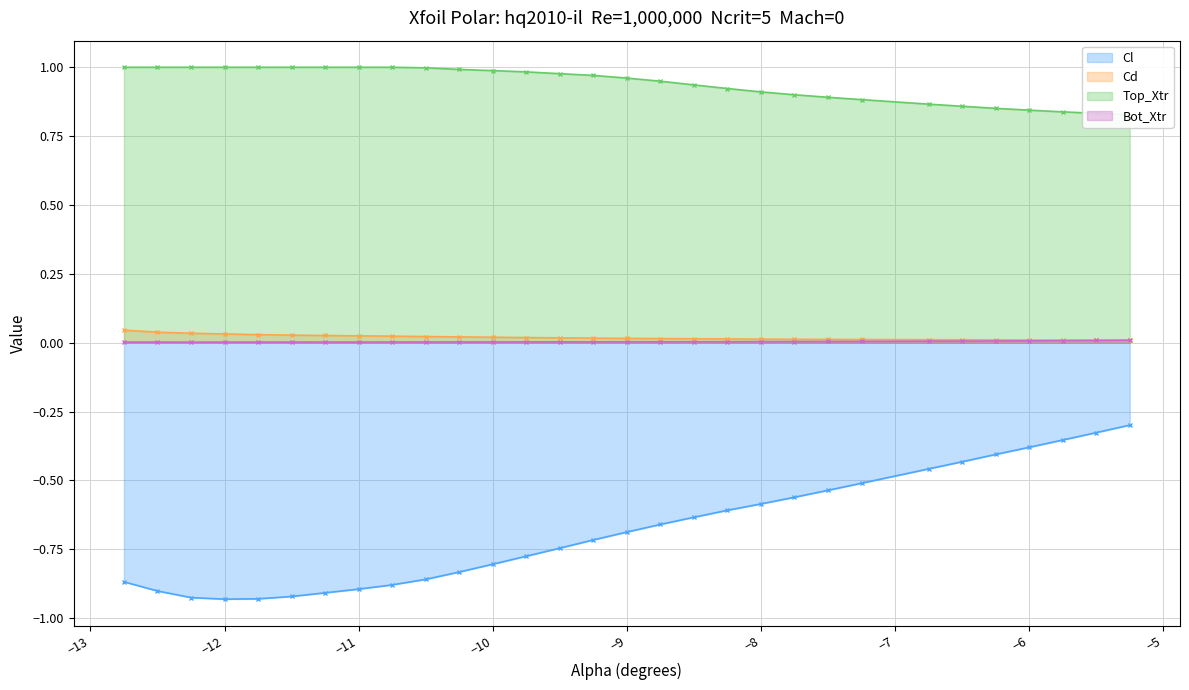

Is it true that Cl equals -1.3 at -9.5?

False